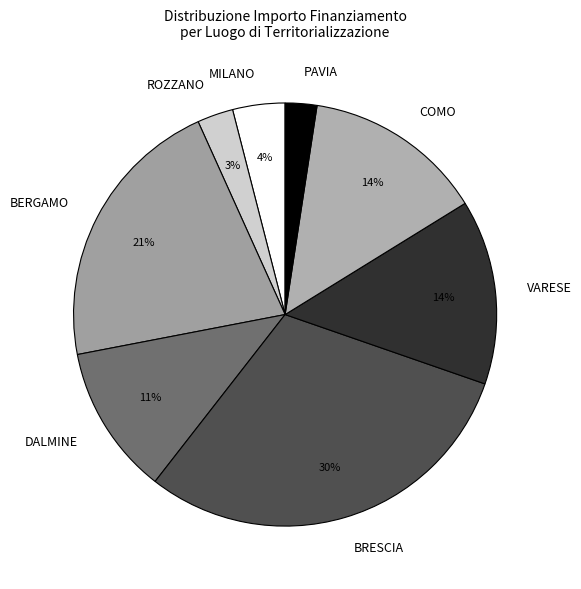

True or false: VARESE accounts for 14% of the total.

True